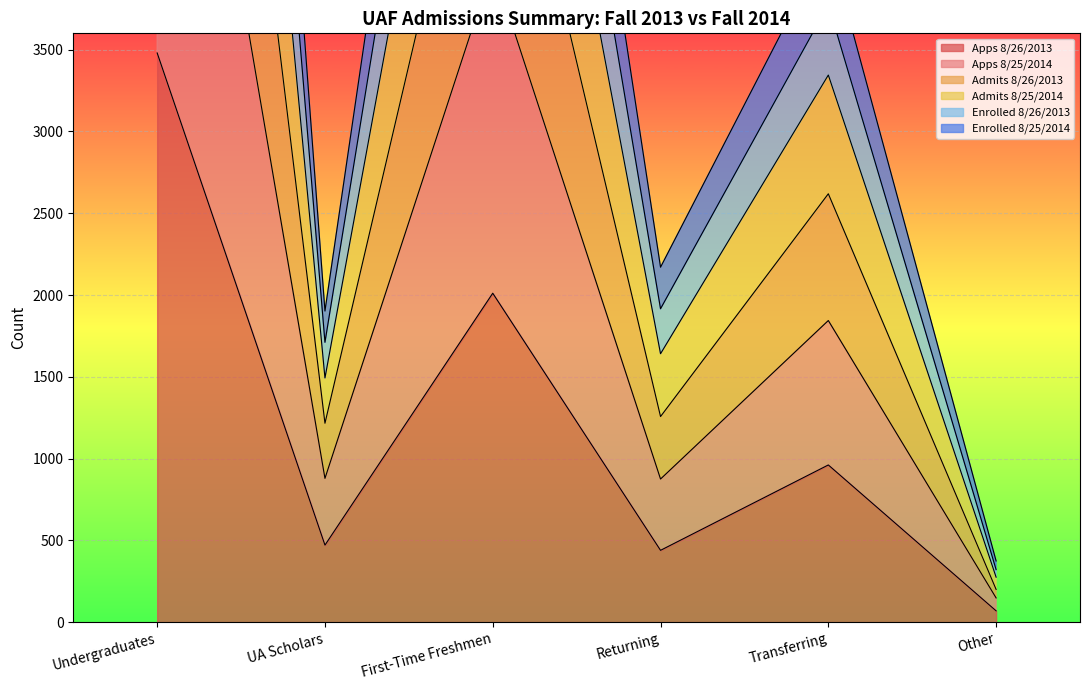

At which category does the chart reach its peak across all series?

Undergraduates